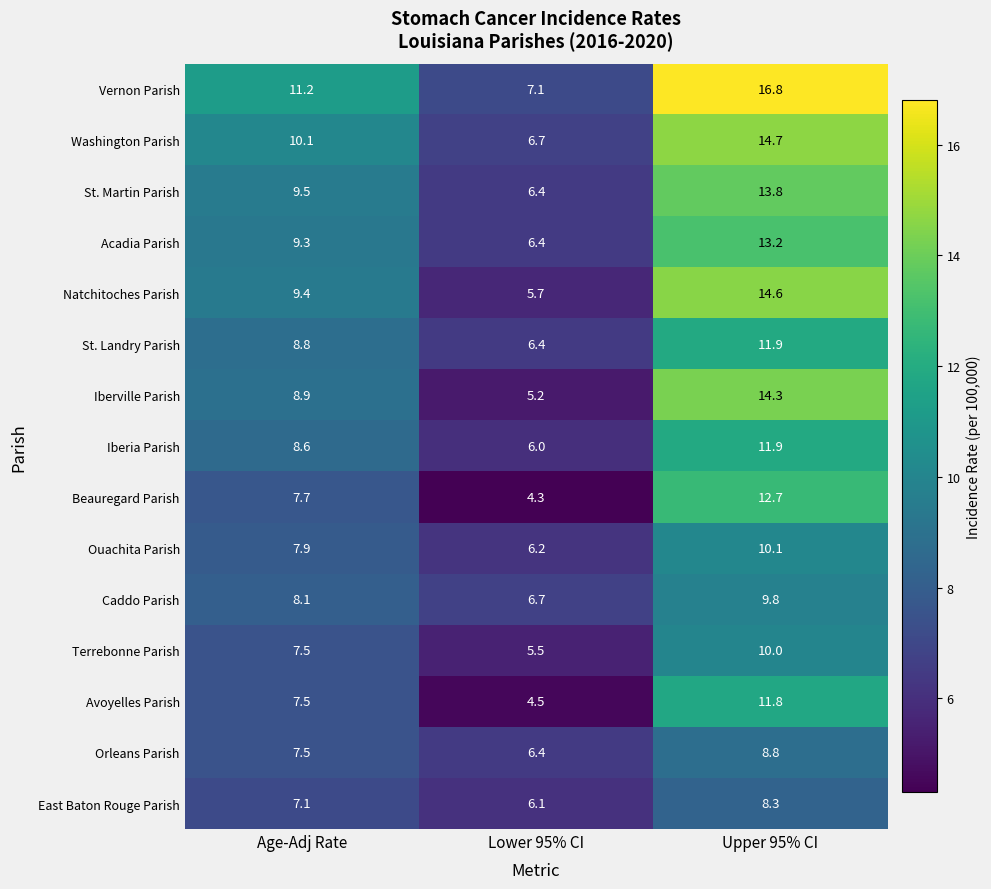

At which category is the sum across all series the highest?

Upper 95% CI